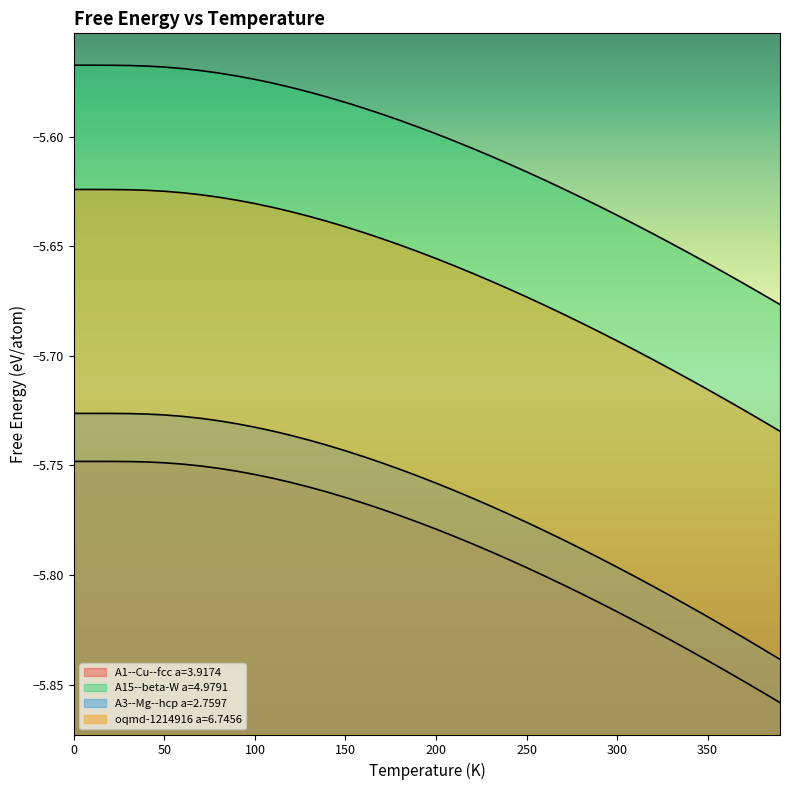

What is the value of the A3--Mg--hcp a=2.7597 point at the 11th from the left?

-5.7